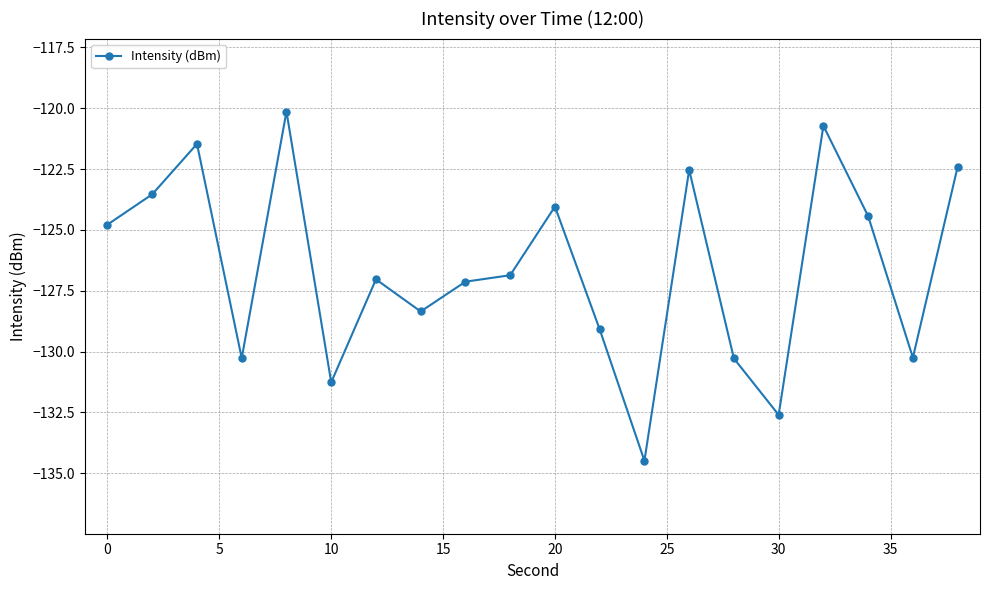

What is the difference between the maximum and minimum values?

14.4